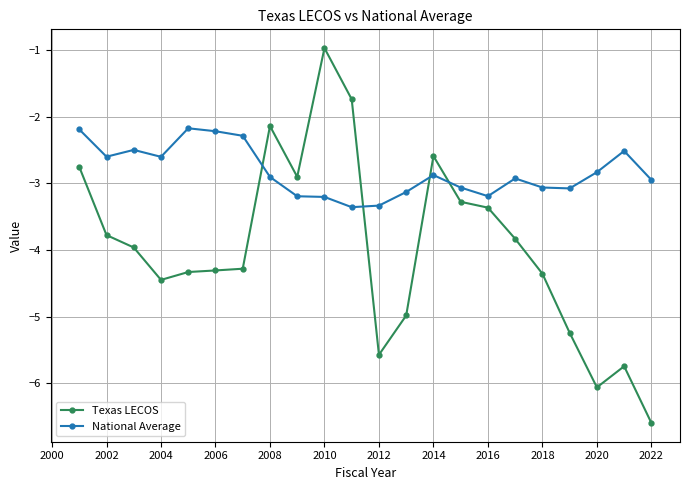

Which series has the largest total across all categories?

National Average